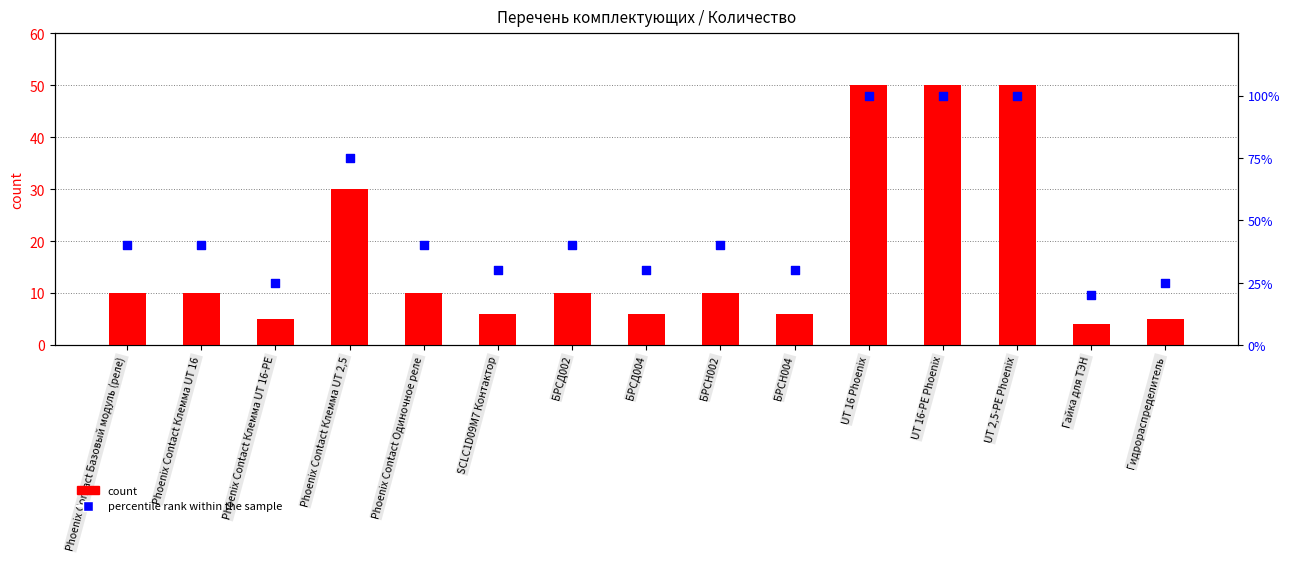

Is the value of count at БРСД002 greater than the value of percentile rank within the sample at Гидрораспределитель?

No